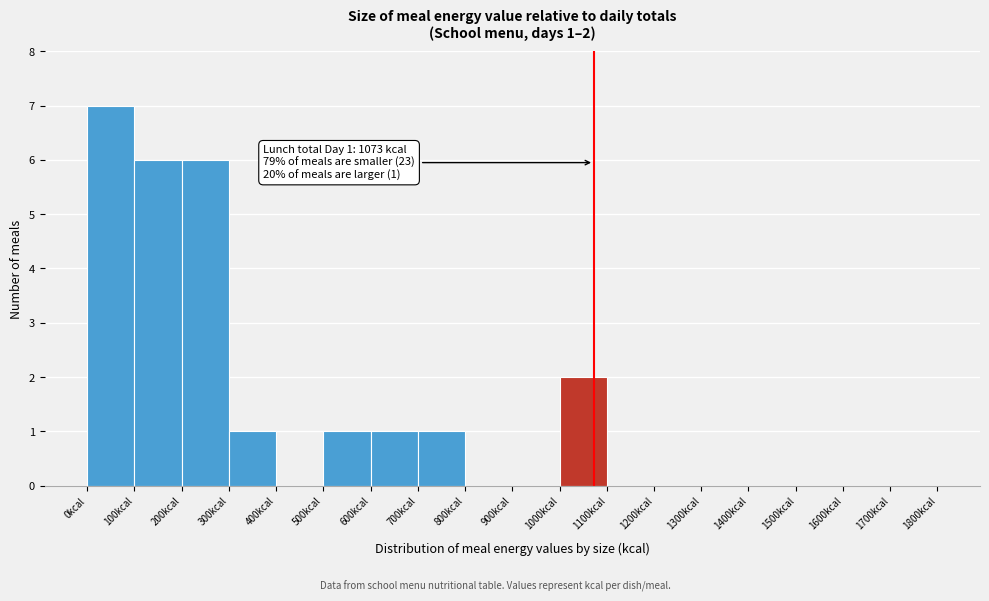

Over which range of the x-axis is the bar tallest?

0 to 100